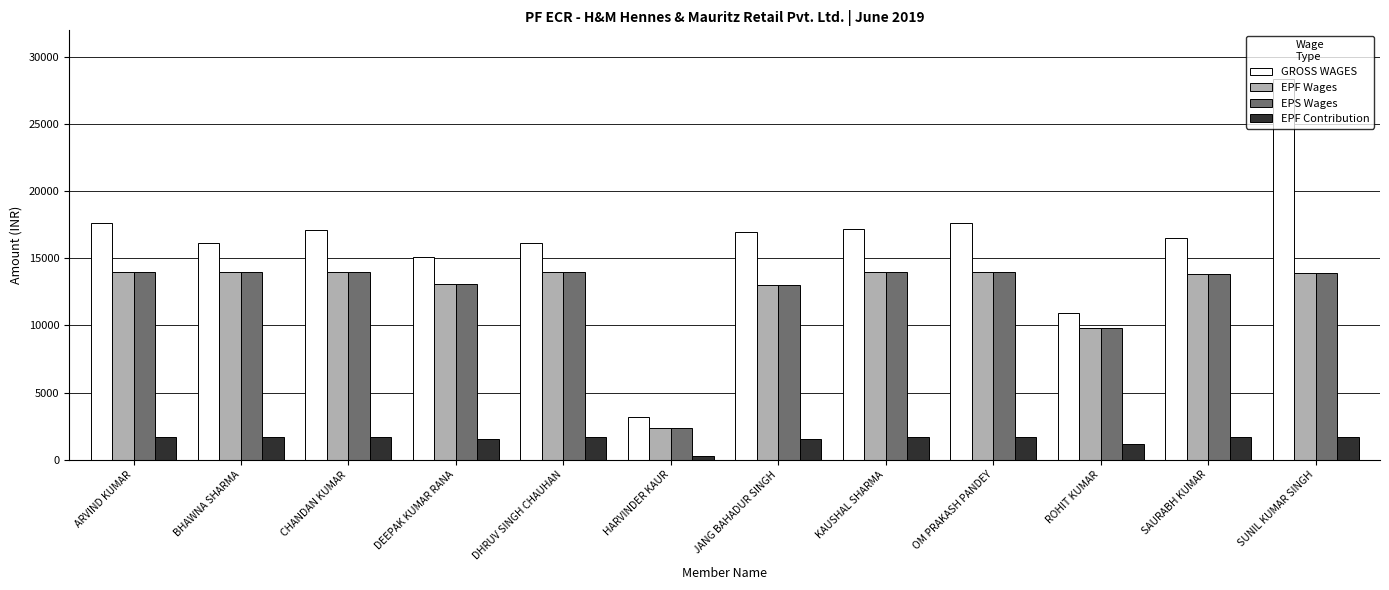

What is the sum of all GROSS WAGES values?

192993